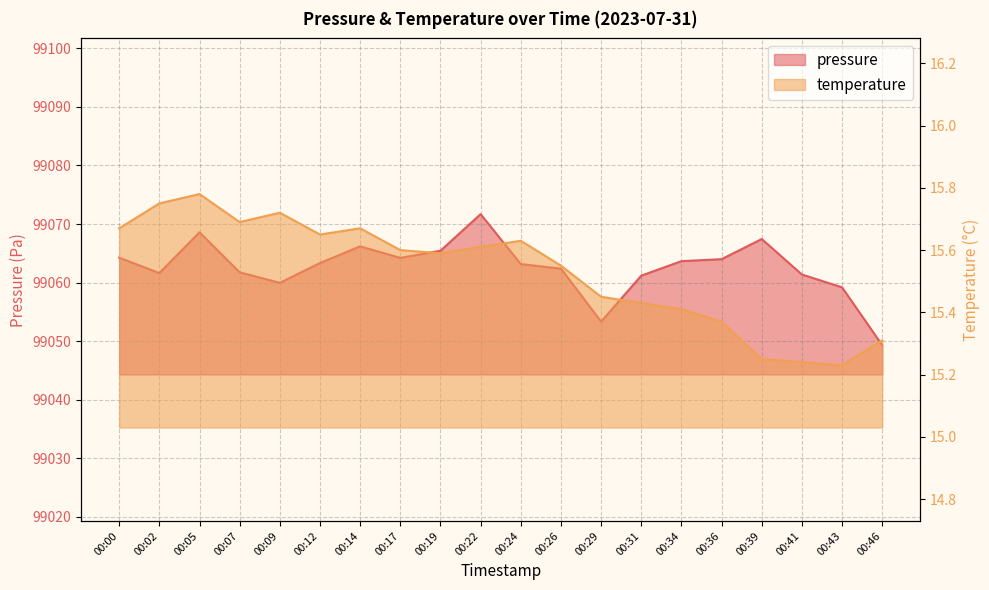

What is the lowest value of the pressure series?

99049.3